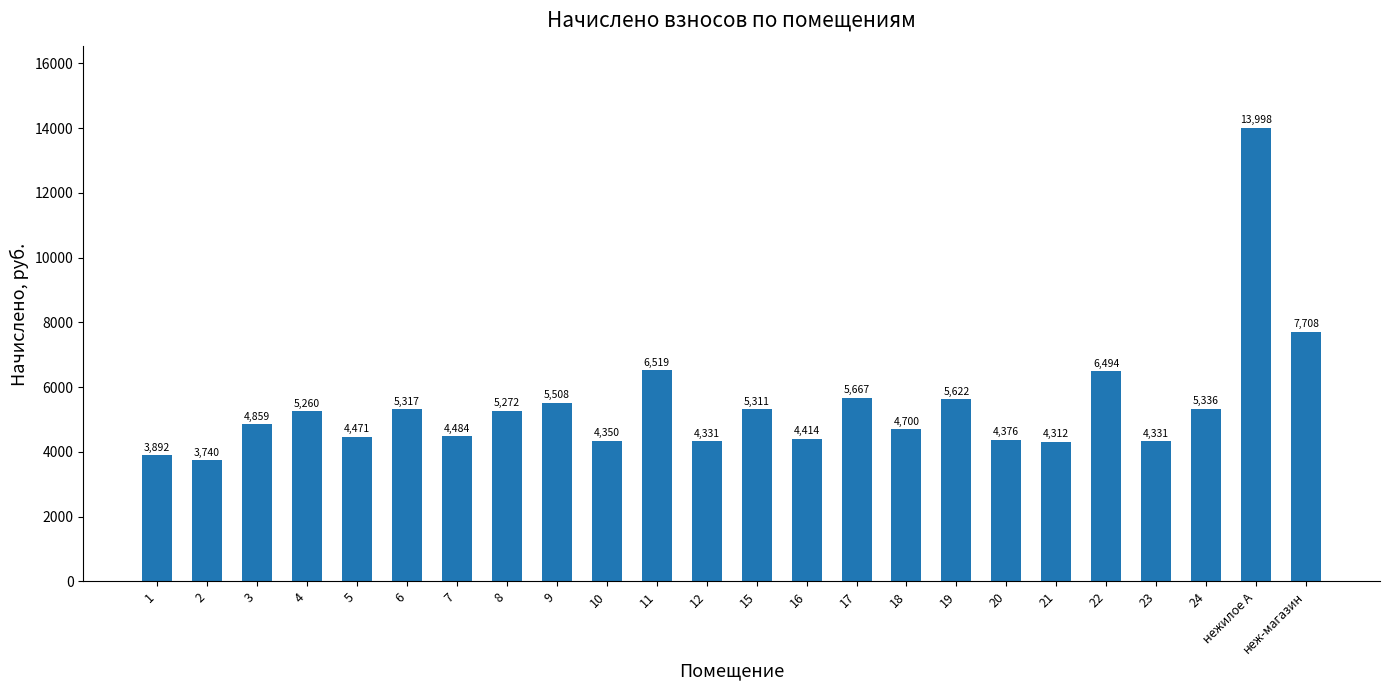

How many bars are there in total?

24